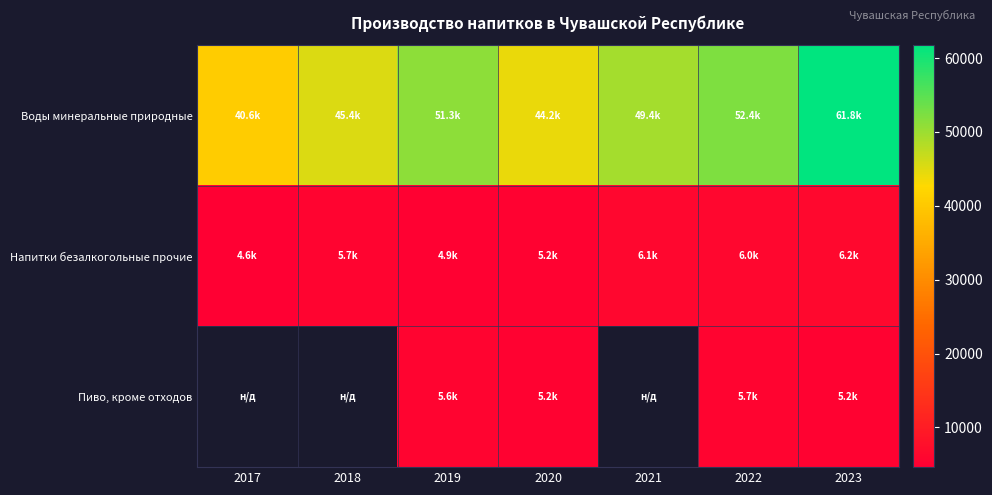

Which series has the largest total across all categories?

Воды минеральные природные